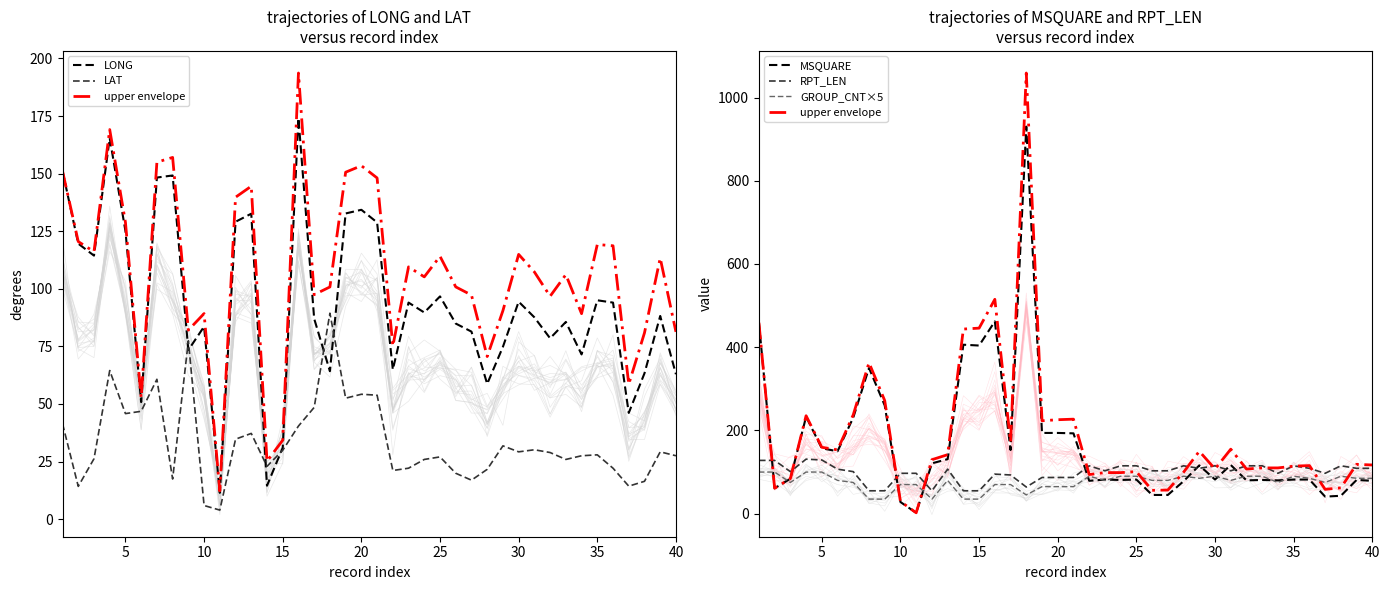

What is the highest value of the GROUP_CNT×5 series?

100.0